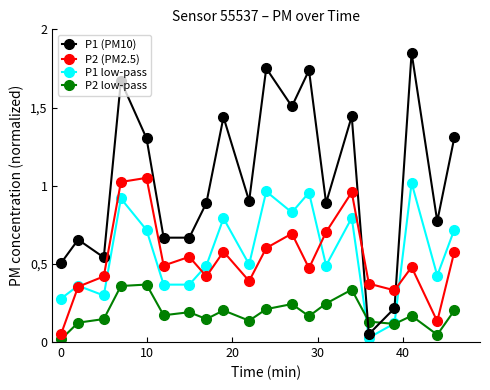

What is the difference between the second highest and minimum values in the P1 low-pass series?

0.9